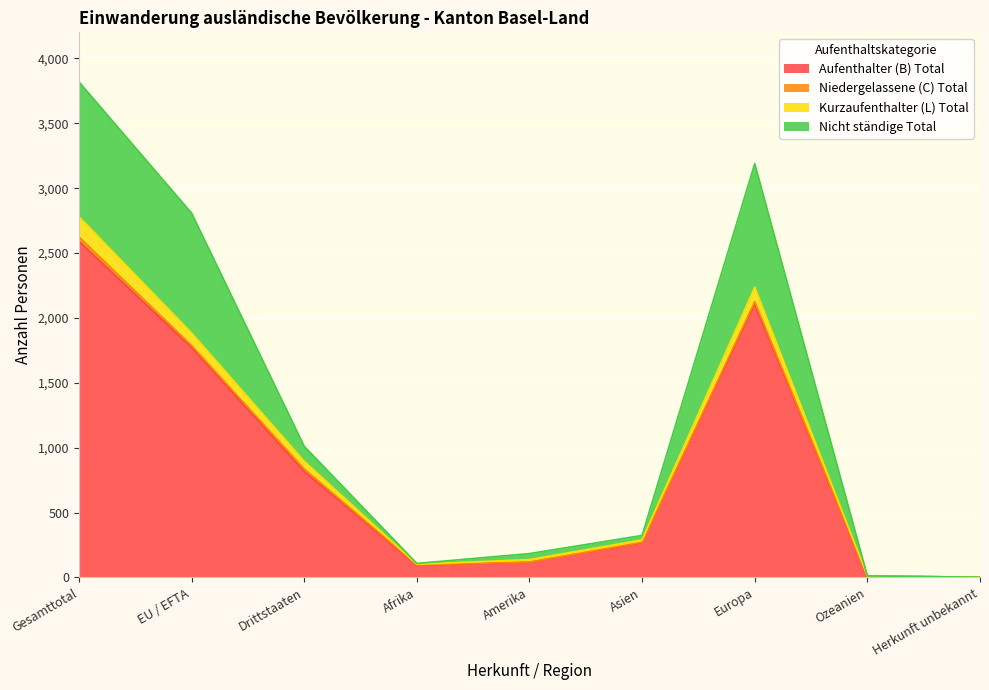

The Aufenthalter (B) Total series shows 2103 at Europa. True or false?

True